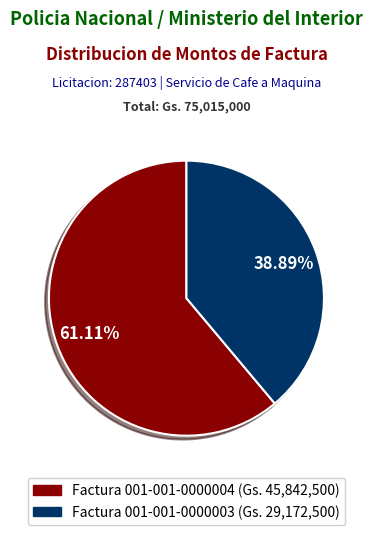

To the nearest percent, what is the difference between the largest and smallest slice percentages?

22%